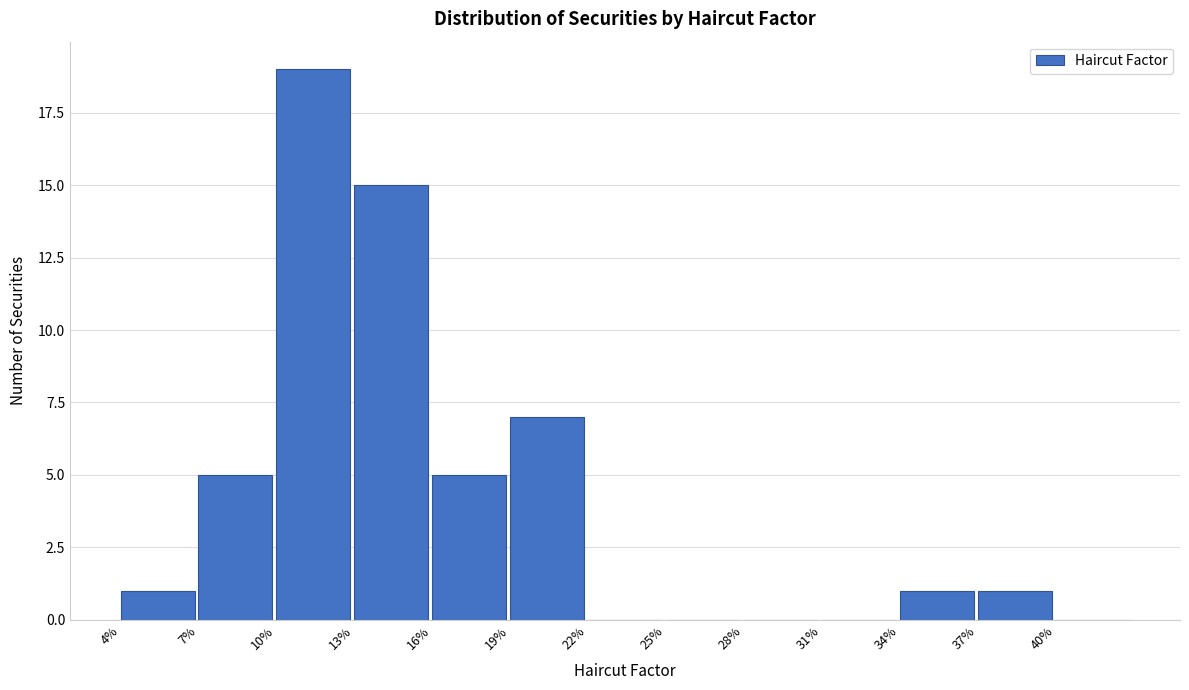

Reading left to right, list all the values displayed in this chart.

4%=1	7%=5	10%=19	13%=15	16%=5	19%=7	22%=0	25%=0	28%=0	31%=0	34%=1	37%=1	40%=0